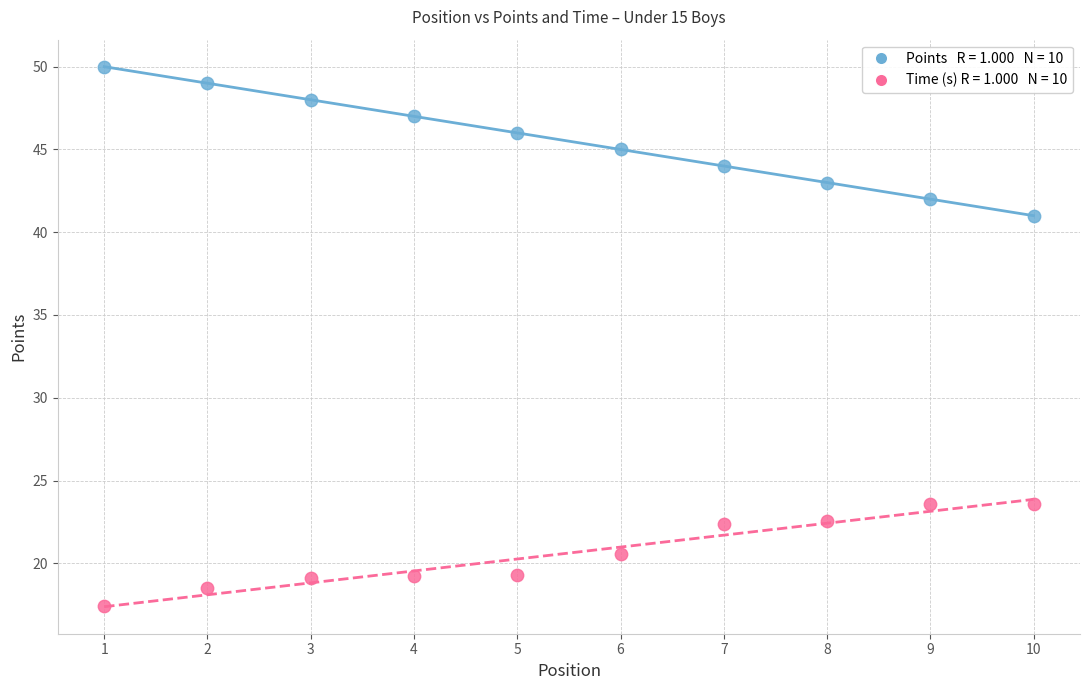

Across all series, what Y value is closest to 33?

41.0